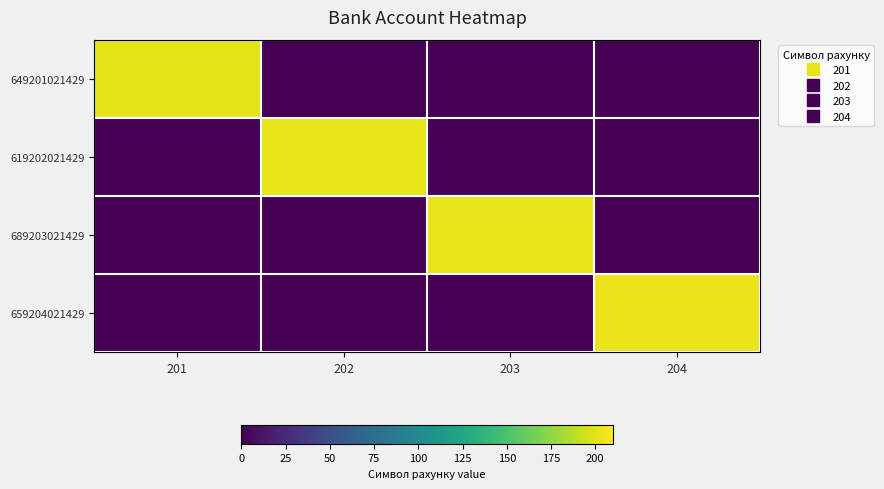

At which category is the sum across all series the highest?

204